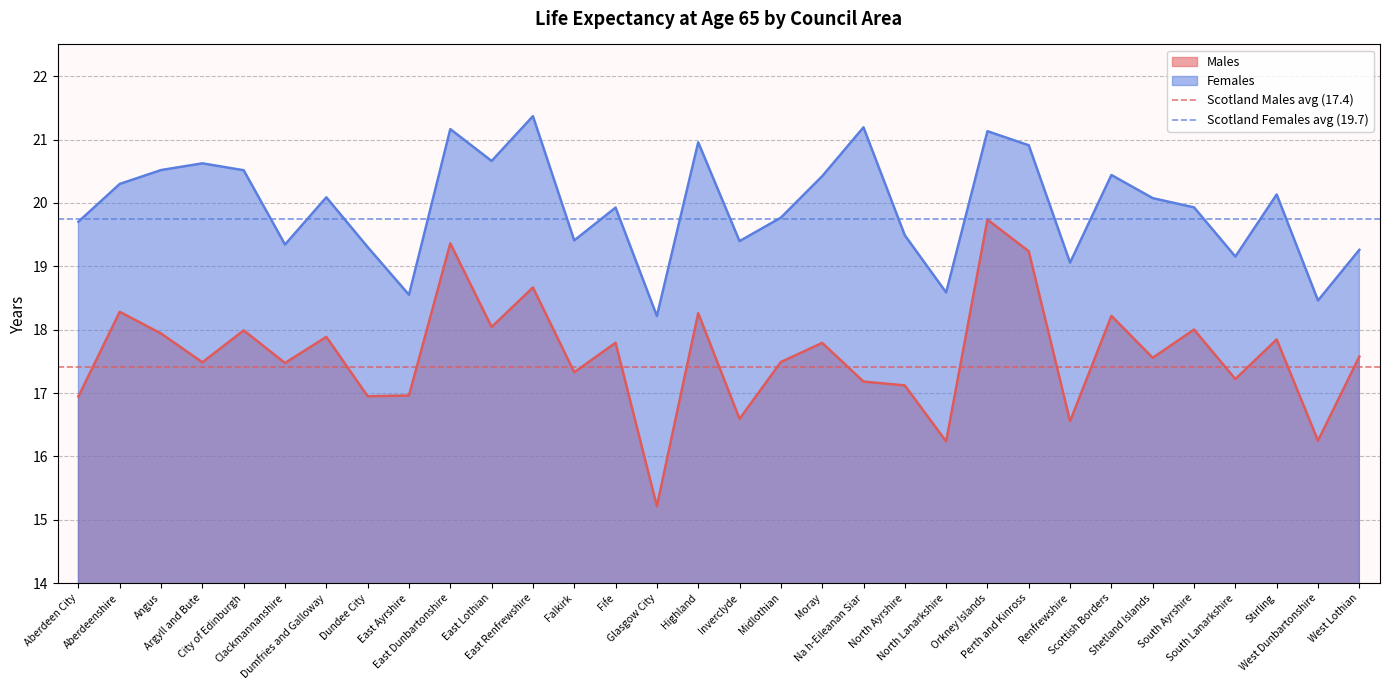

What is the highest value of the Males series?

19.7